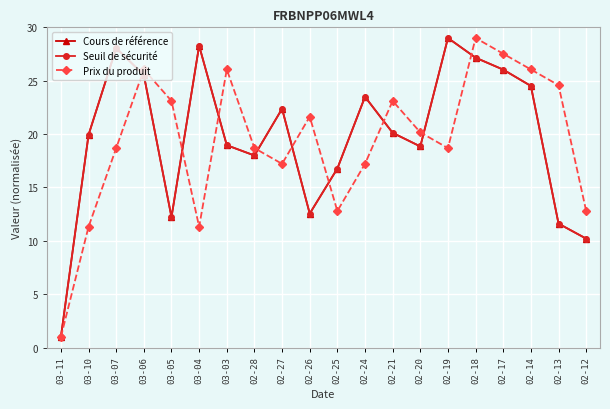

Rank the series at 02-20 from highest to lowest value.

Prix du produit, Cours de référence, Seuil de sécurité